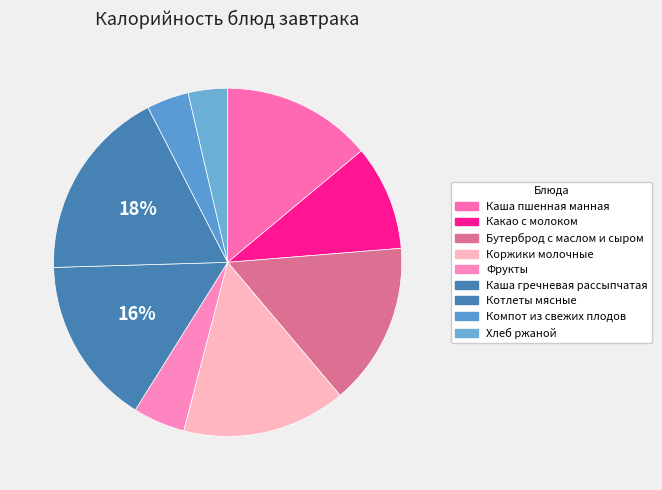

Count the number of slices in the pie.

9